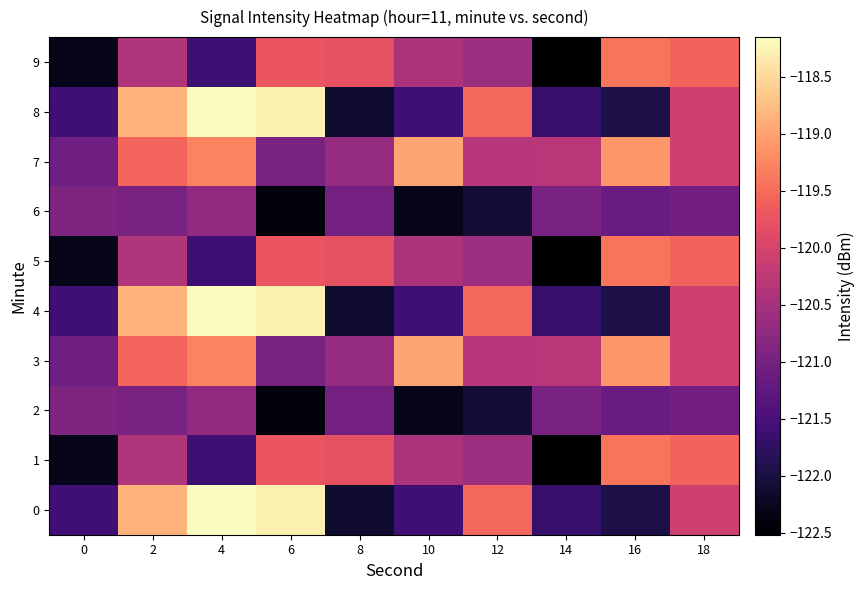

Between 6 and 4, which is larger?

4